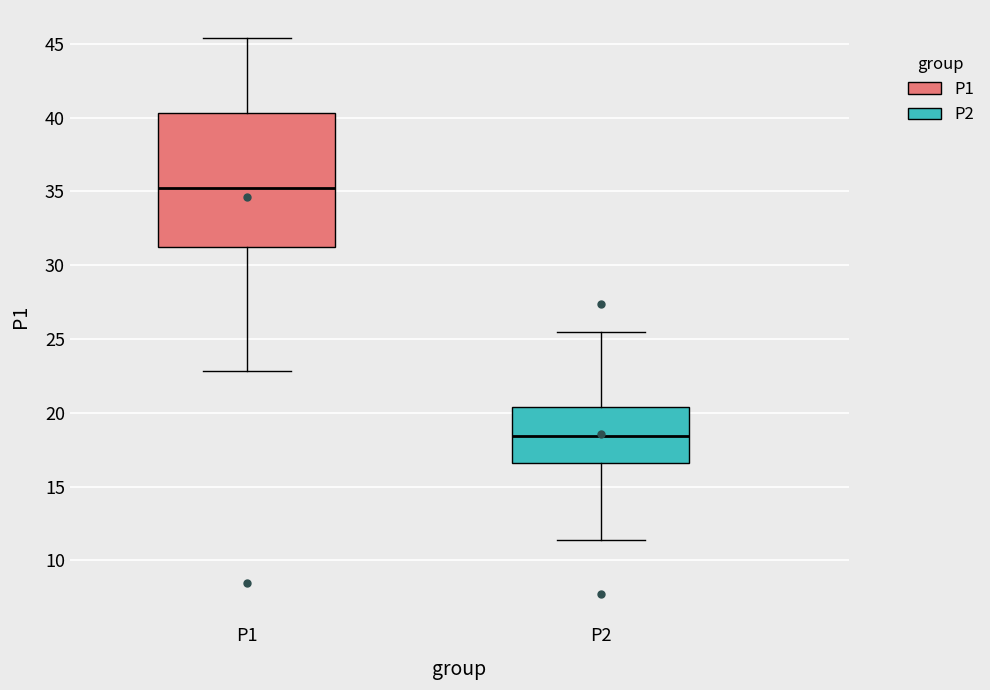

Reading left to right, transcribe this box plot: for each box, give where its median line is, the range the box spans, and where its two whiskers end, as read against the y-axis. The values are not printed on the chart, so give them approximately, as read against the axis.

P1: median 35.5, box 31.5 to 40.5, whiskers 23.0 to 45.5
P2: median 18.5, box 16.5 to 20.5, whiskers 11.5 to 25.5